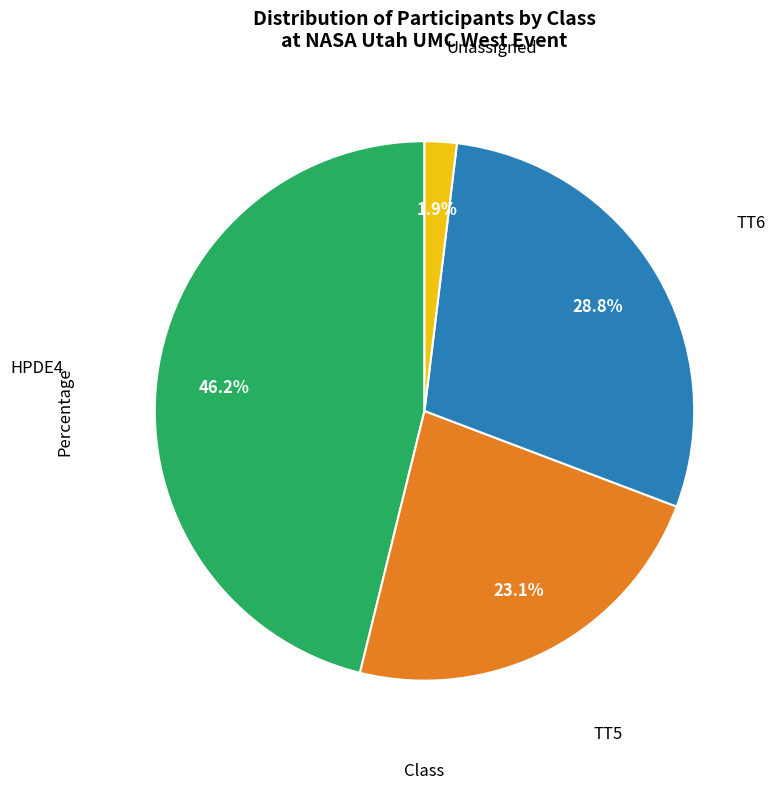

How many slices are in this pie chart?

4